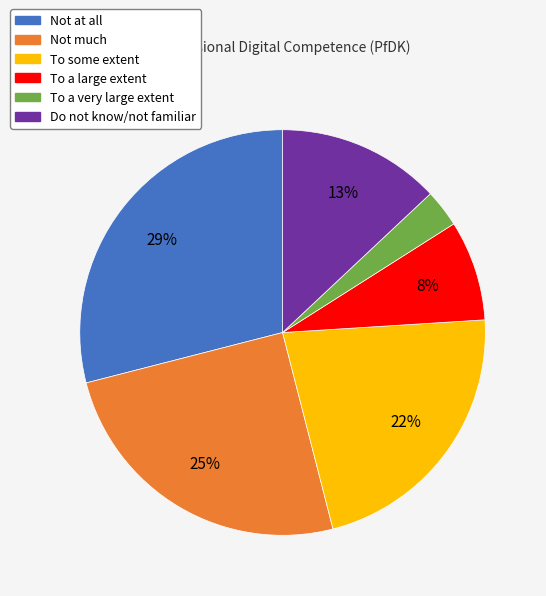

Count the number of slices in the pie.

6